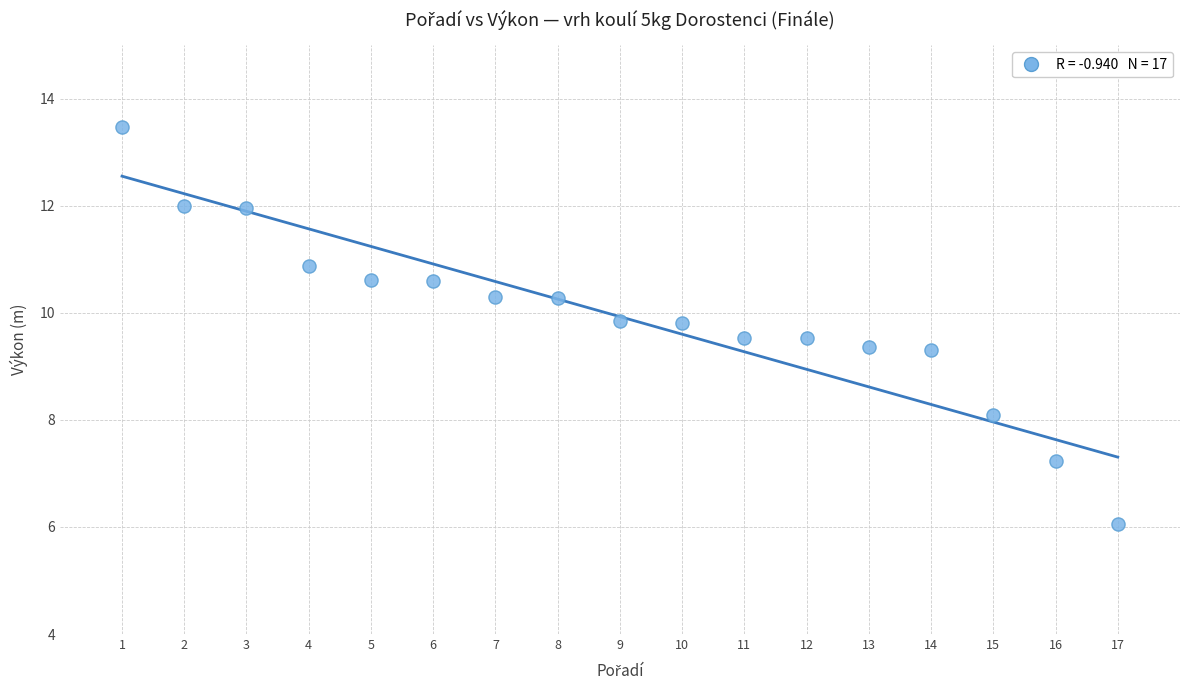

What is the range of X values (max minus min)?

16.0